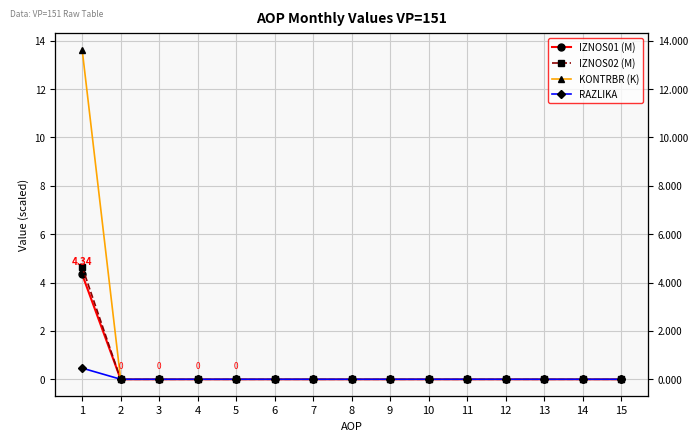

What are all the series names shown in the legend?

IZNOS01 (M), IZNOS02 (M), KONTRBR (K), RAZLIKA